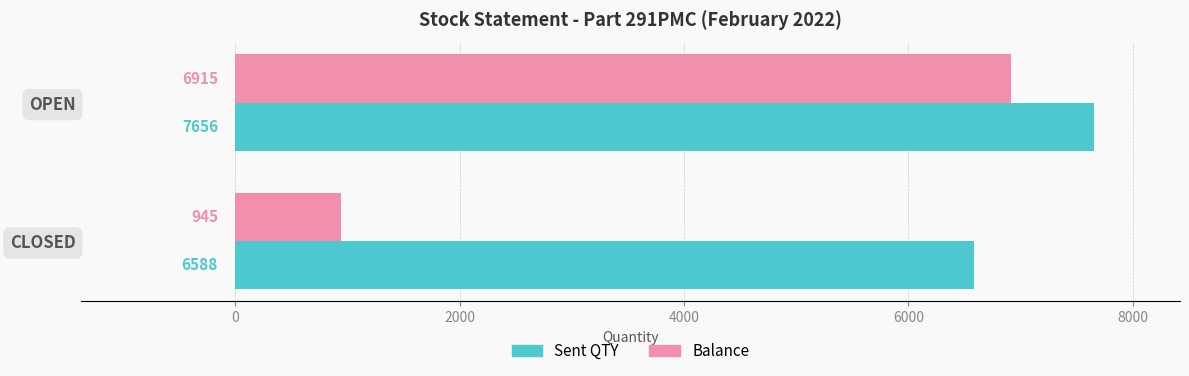

List the series in order of their overall mean, lowest first.

Balance, Sent QTY